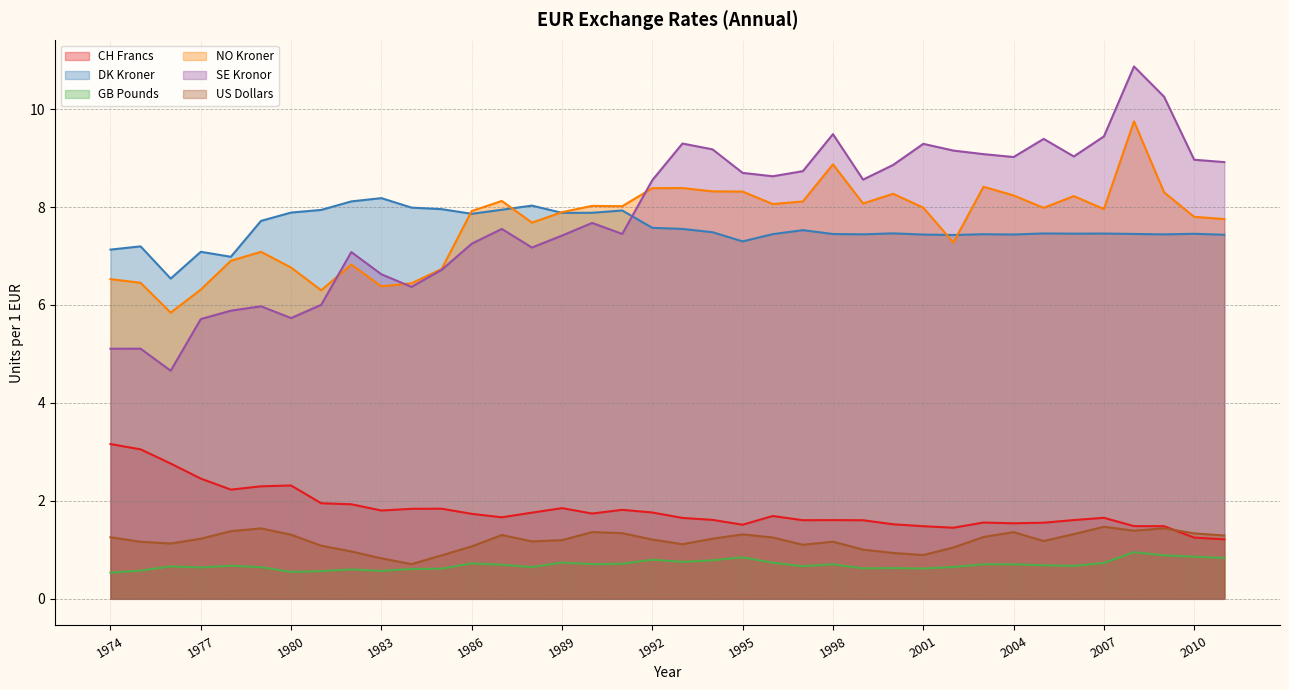

Reading left to right, extract all data points from this chart.

CH Francs: 3.2	3.1	2.8	2.5	2.2	2.3	2.3	2.0	1.9	1.8	1.8	1.8	1.7	1.7	1.8	1.9	1.7	1.8	1.8	1.7	1.6	1.5	1.7	1.6	1.6	1.6	1.5	1.5	1.5	1.6	1.5	1.6	1.6	1.7	1.5	1.5	1.3	1.2
DK Kroner: 7.1	7.2	6.5	7.1	7.0	7.7	7.9	7.9	8.1	8.2	8.0	8.0	7.9	7.9	8.0	7.9	7.9	7.9	7.6	7.6	7.5	7.3	7.4	7.5	7.4	7.4	7.5	7.4	7.4	7.4	7.4	7.5	7.5	7.5	7.5	7.4	7.5	7.4
GB Pounds: 0.5	0.6	0.7	0.6	0.7	0.6	0.5	0.6	0.6	0.6	0.6	0.6	0.7	0.7	0.6	0.7	0.7	0.7	0.8	0.8	0.8	0.8	0.7	0.7	0.7	0.6	0.6	0.6	0.7	0.7	0.7	0.7	0.7	0.7	1.0	0.9	0.9	0.8
NO Kroner: 6.5	6.5	5.8	6.3	6.9	7.1	6.8	6.3	6.8	6.4	6.4	6.7	7.9	8.1	7.7	7.9	8.0	8.0	8.4	8.4	8.3	8.3	8.1	8.1	8.9	8.1	8.3	8.0	7.3	8.4	8.2	8.0	8.2	8.0	9.8	8.3	7.8	7.8
SE Kronor: 5.1	5.1	4.7	5.7	5.9	6.0	5.7	6.0	7.1	6.6	6.4	6.7	7.3	7.6	7.2	7.4	7.7	7.5	8.5	9.3	9.2	8.7	8.6	8.7	9.5	8.6	8.9	9.3	9.2	9.1	9.0	9.4	9.0	9.4	10.9	10.3	9.0	8.9
US Dollars: 1.3	1.2	1.1	1.2	1.4	1.4	1.3	1.1	1.0	0.8	0.7	0.9	1.1	1.3	1.2	1.2	1.4	1.3	1.2	1.1	1.2	1.3	1.3	1.1	1.2	1.0	0.9	0.9	1.0	1.3	1.4	1.2	1.3	1.5	1.4	1.4	1.3	1.3